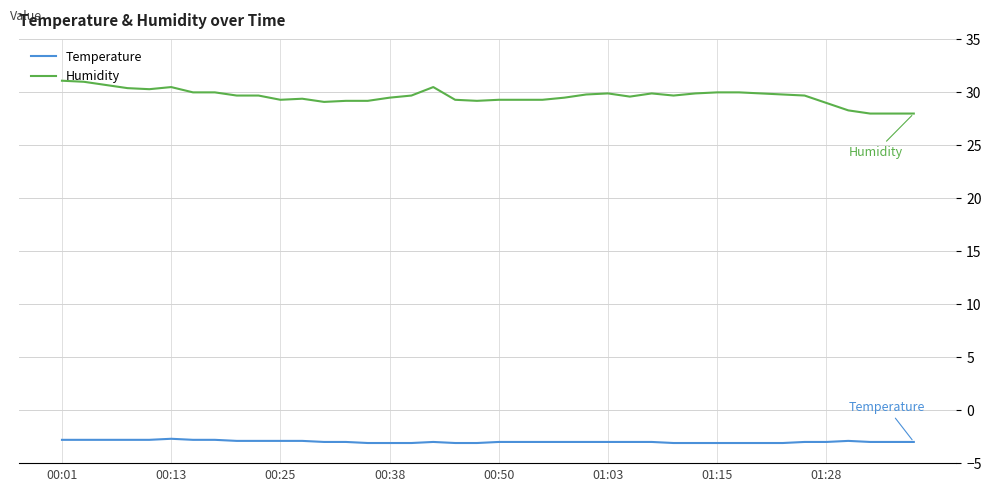

True or false: Temperature and Humidity cross at least once.

False